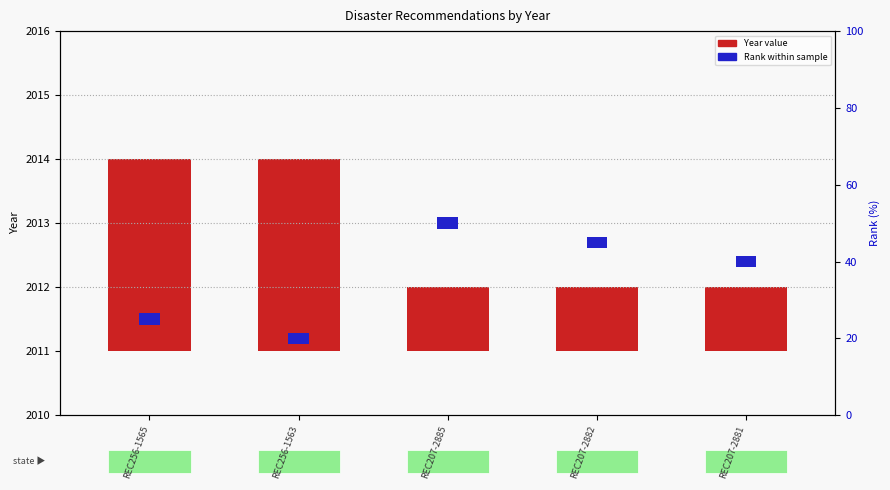

What is the greatest value displayed?

3